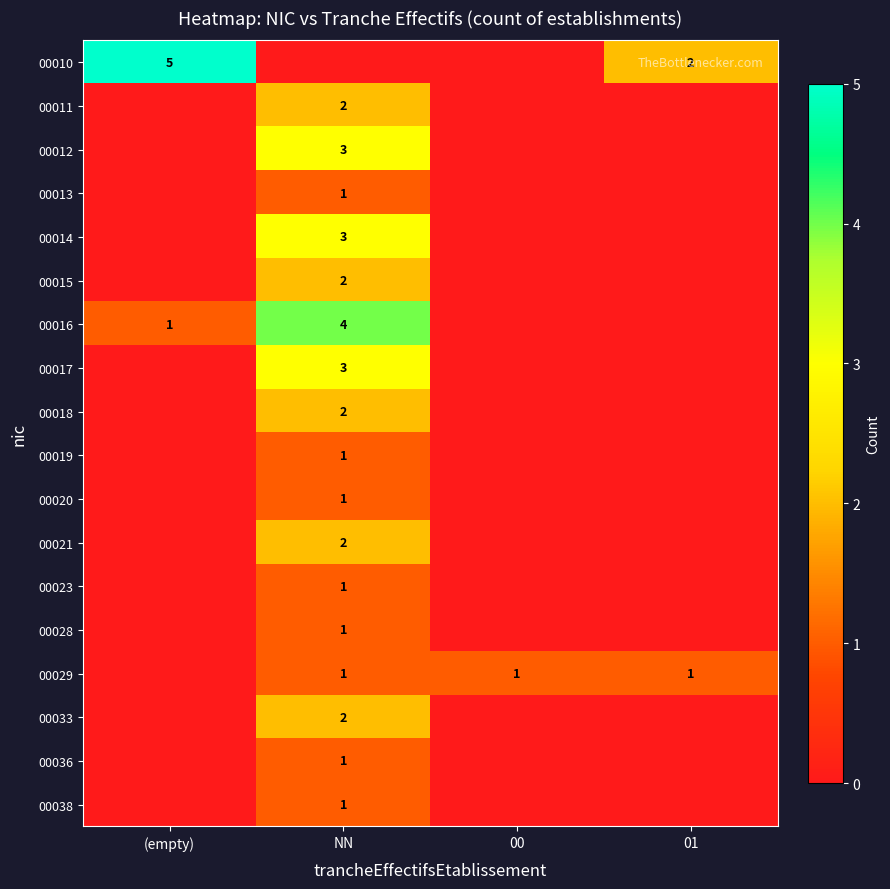

At how many categories does at least one series exceed 3?

2